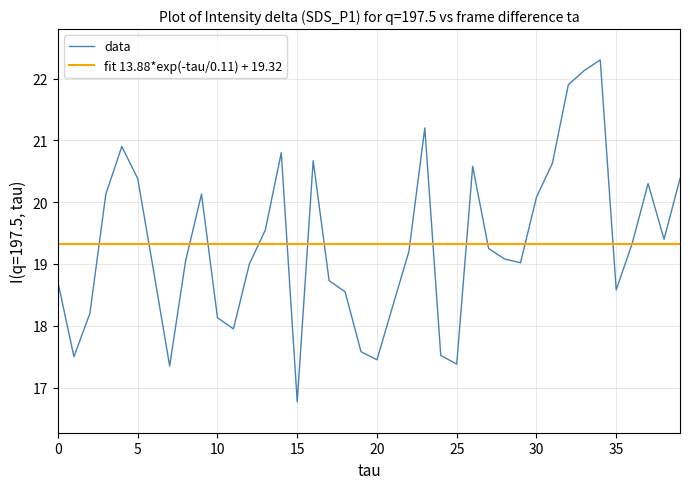

List the series in order of their peak value, lowest first.

fit 13.88*exp(-tau/0.11) + 19.32, data